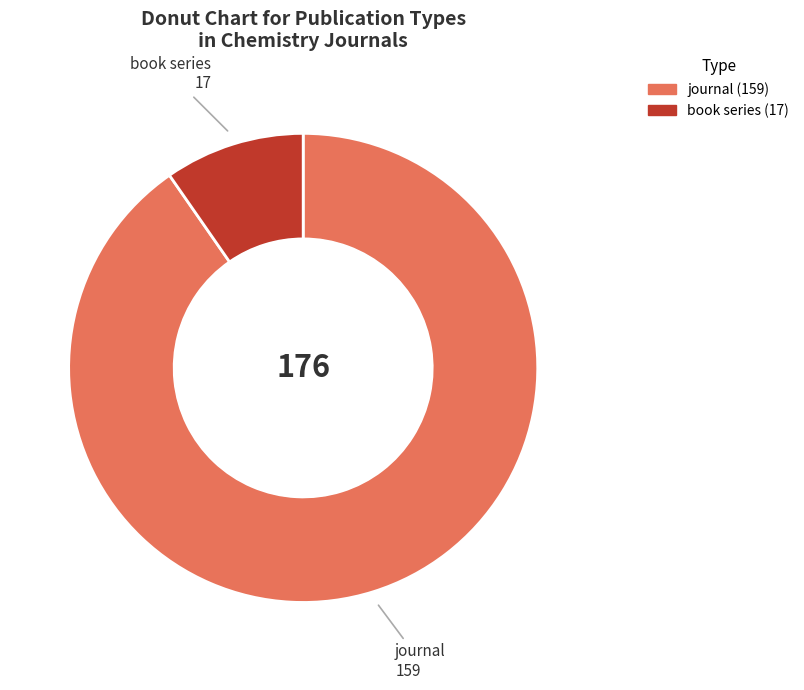

Which has a higher value, book series or journal?

journal